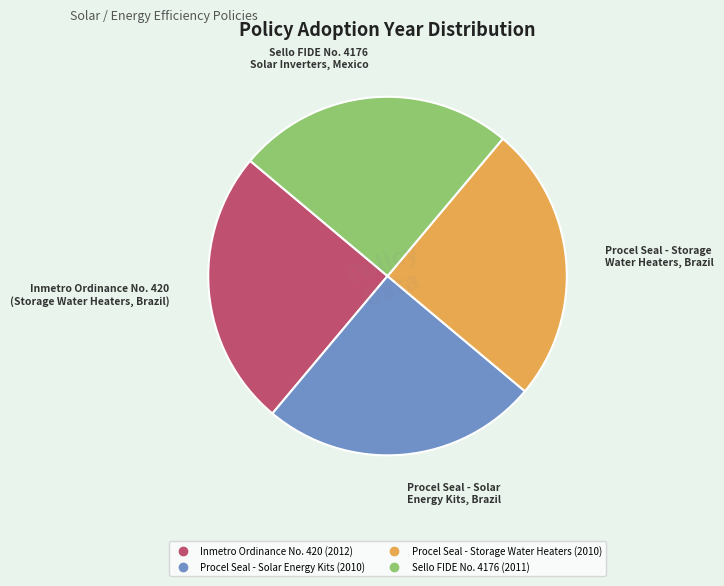

How many slices are in this pie chart?

4